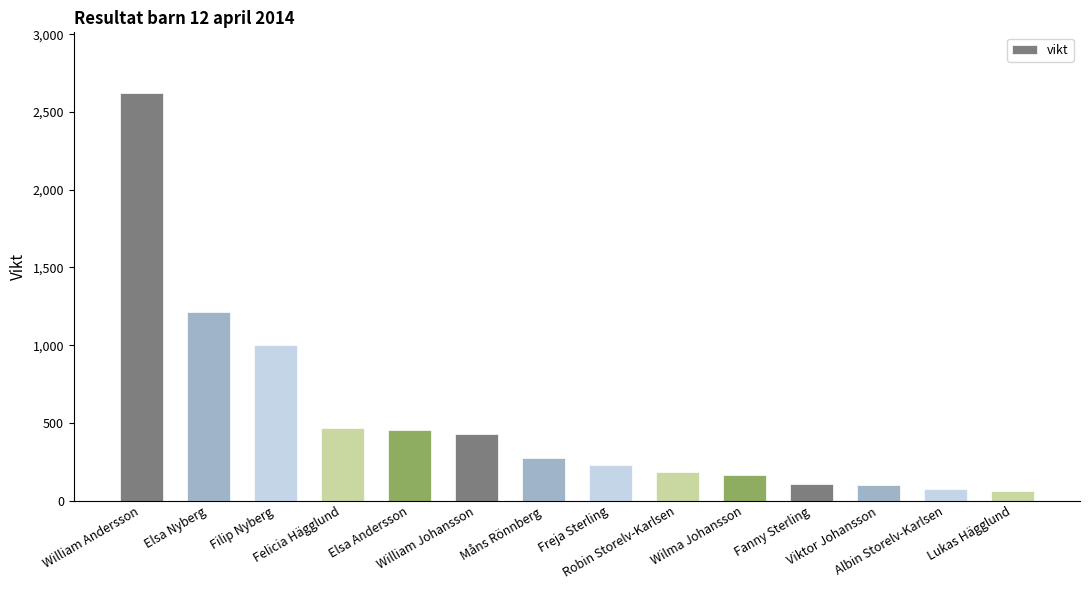

Are the bars horizontal?

No